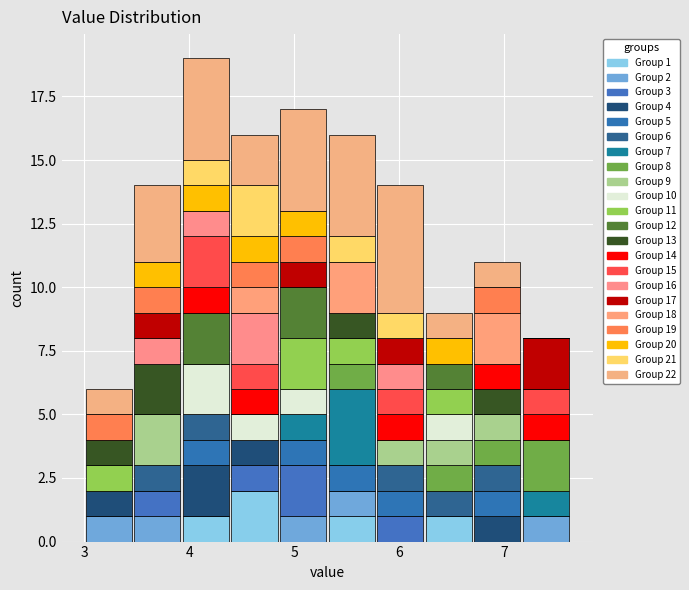

Which range on the x-axis has the tallest stacked bar (by total height)?

3.9 to 4.4